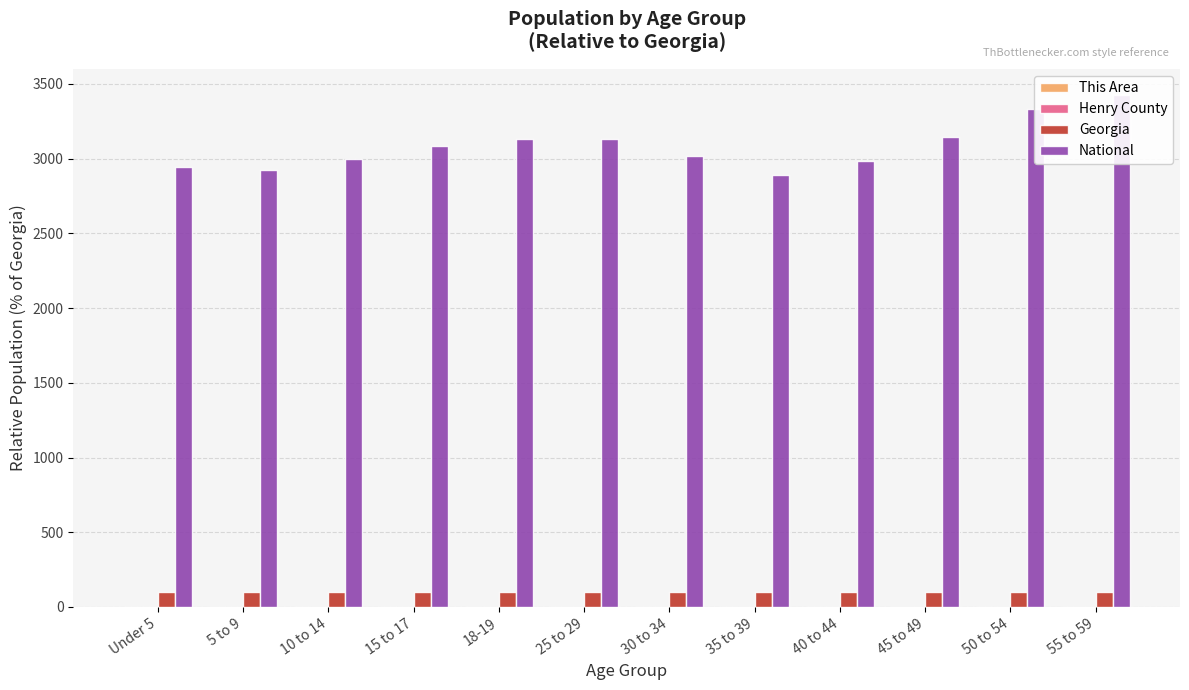

Reading left to right, transcribe all the data shown in this chart.

This Area: Under 5=0.0	5 to 9=0.0	10 to 14=0.1	15 to 17=0.1	18-19=0.0	25 to 29=0.0	30 to 34=0.0	35 to 39=0.0	40 to 44=0.1	45 to 49=0.1	50 to 54=0.0	55 to 59=0.0
Henry County: Under 5=2.0	5 to 9=2.4	10 to 14=2.6	15 to 17=2.6	18-19=2.0	25 to 29=1.7	30 to 34=2.1	35 to 39=2.4	40 to 44=2.5	45 to 49=2.4	50 to 54=2.1	55 to 59=1.9
Georgia: Under 5=100.0	5 to 9=100.0	10 to 14=100.0	15 to 17=100.0	18-19=100.0	25 to 29=100.0	30 to 34=100.0	35 to 39=100.0	40 to 44=100.0	45 to 49=100.0	50 to 54=100.0	55 to 59=100.0
National: Under 5=2941.4	5 to 9=2927.2	10 to 14=2998.1	15 to 17=3084.9	18-19=3132.3	25 to 29=3131.1	30 to 34=3017.1	35 to 39=2890.8	40 to 44=2986.6	45 to 49=3142.4	50 to 54=3335.1	55 to 59=3428.6